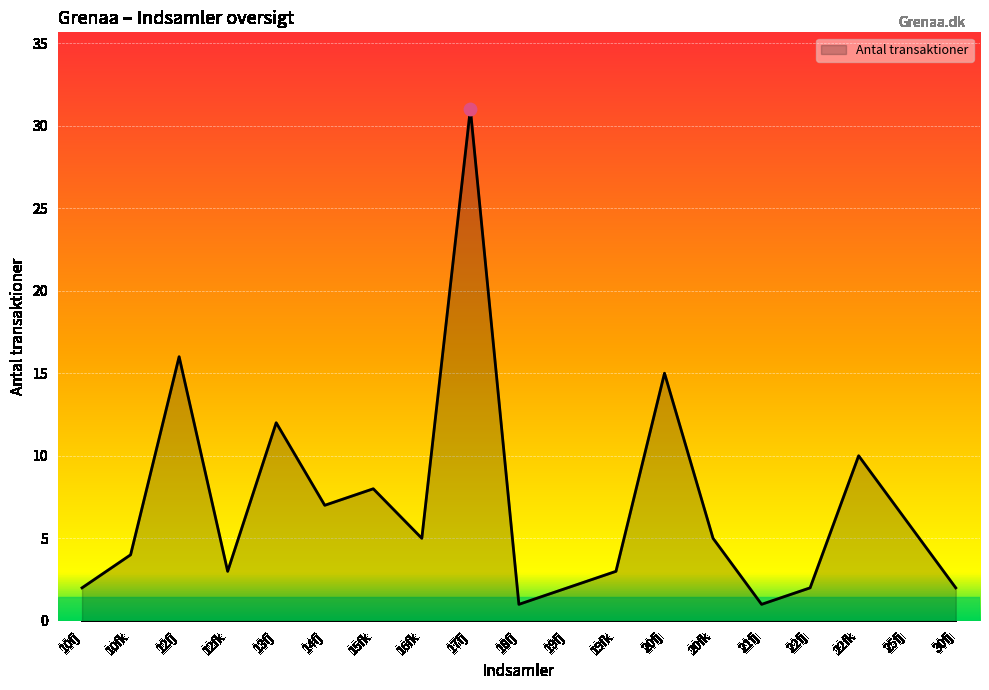

What is the ratio of the value at 12fj to the value at 17fj?

0.5